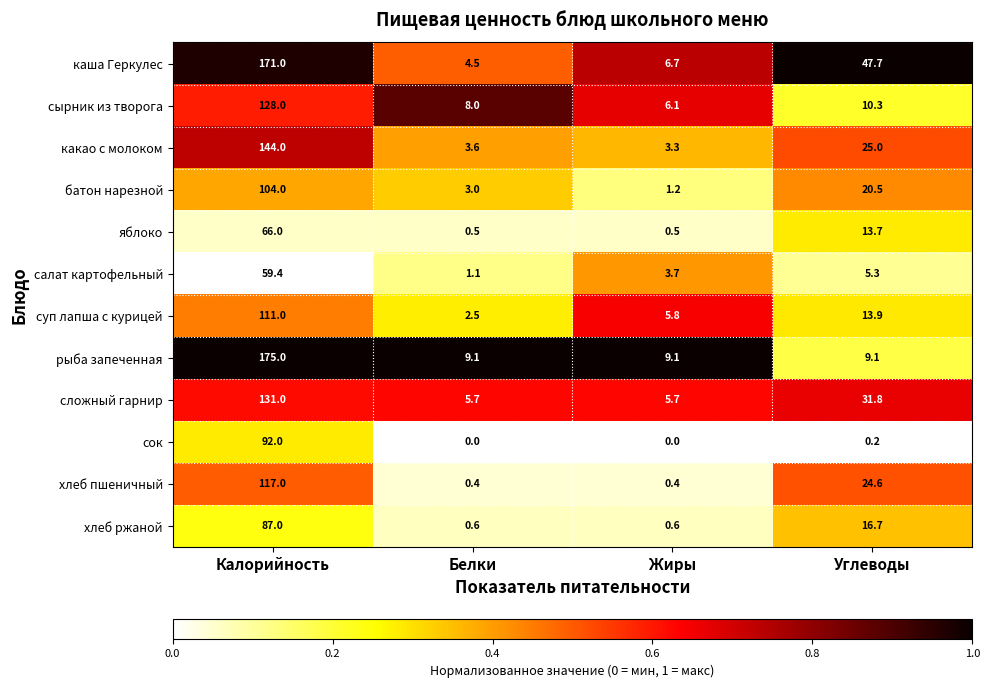

What is the difference between the maximum and minimum values in the каша Геркулес series?

166.5